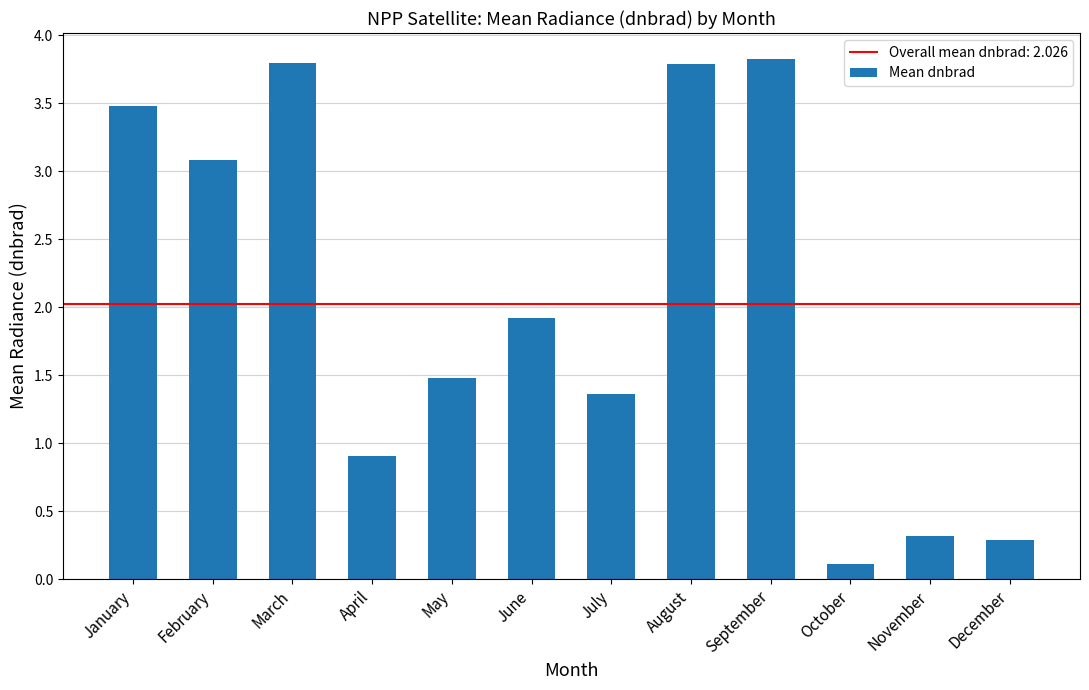

What is the value of the 10th bar from the left?

0.1